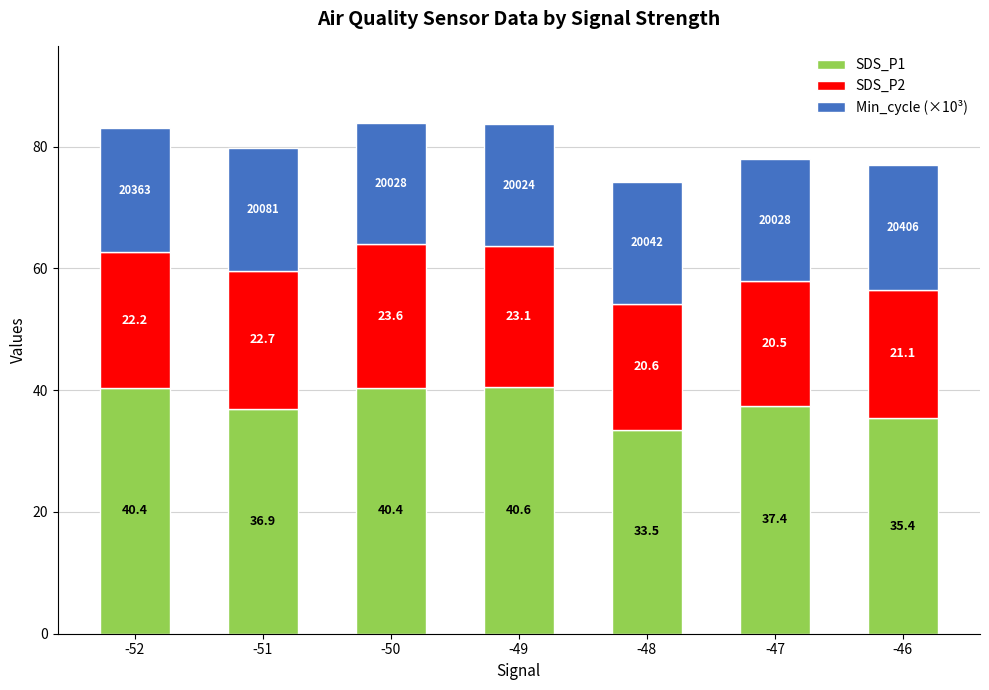

Are the bars horizontal?

No